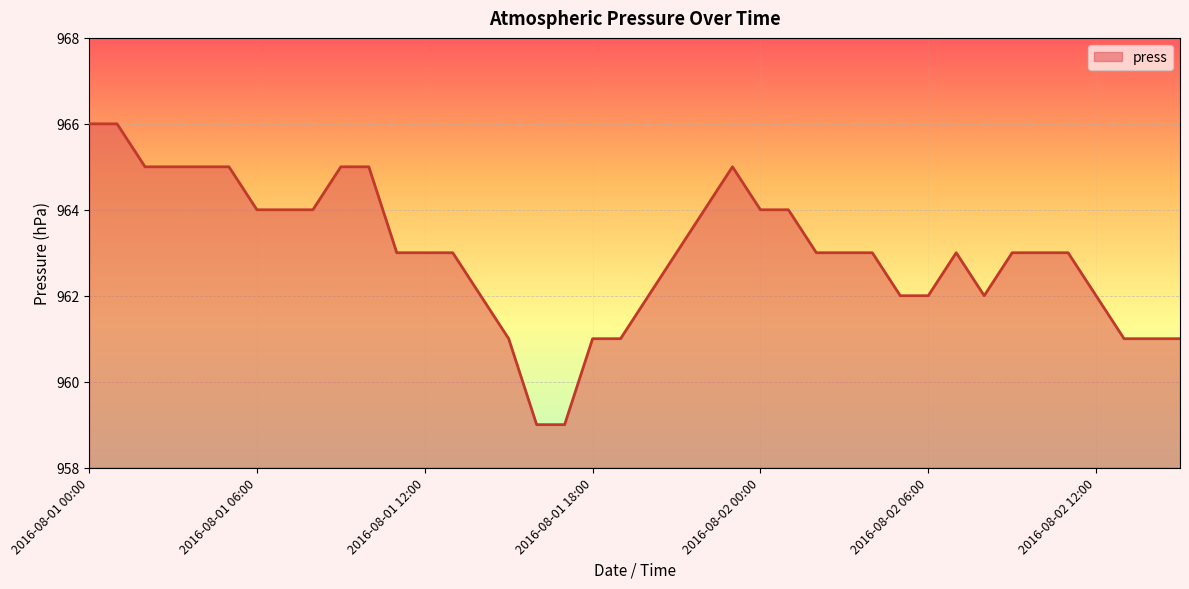

What is the smallest value displayed?

959